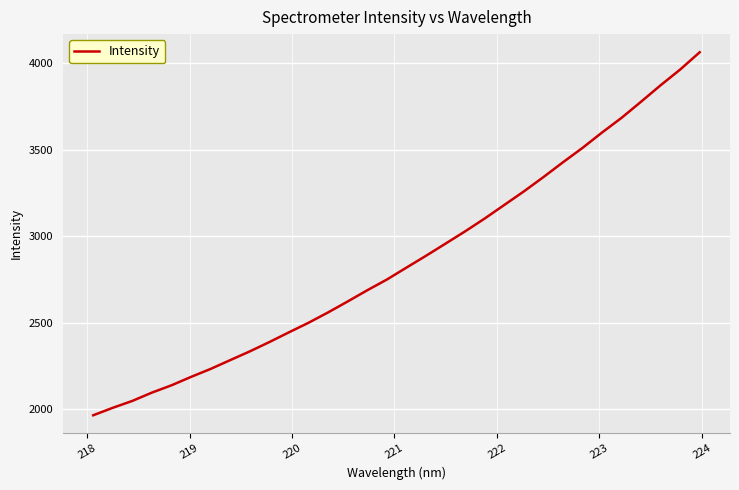

What is the minimum value shown in the chart?

1963.5